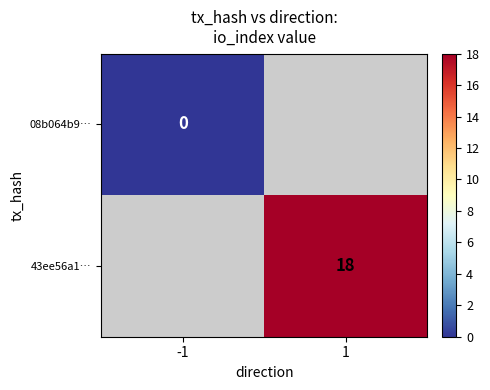

True or false: 43ee56a1… has a value of 18 at 1.

True